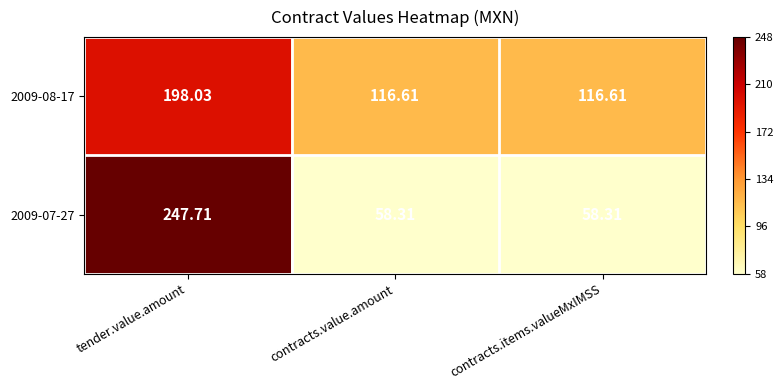

Which category has the highest value across all series?

tender.value.amount